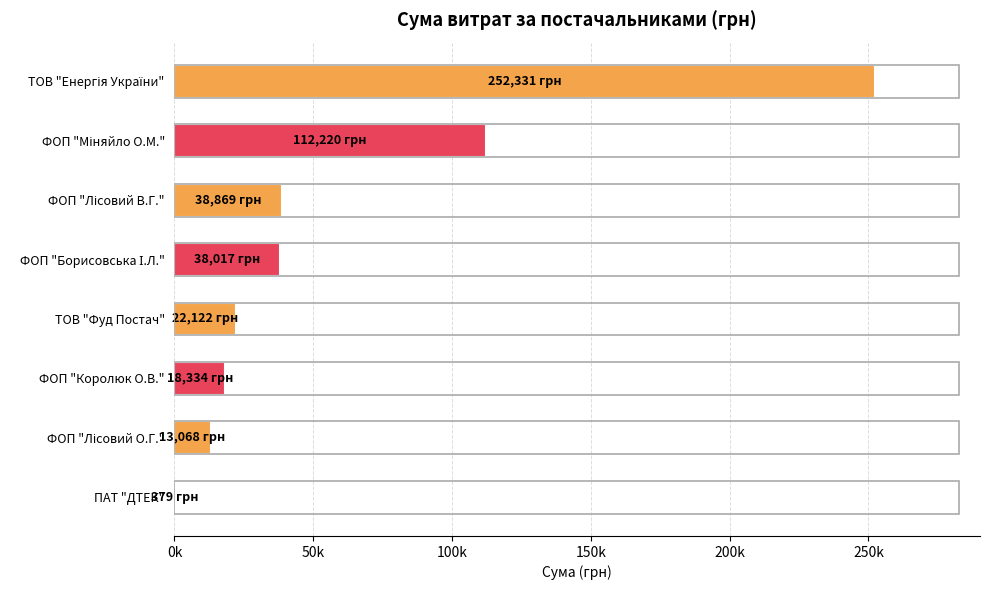

What is the greatest value displayed?

252330.7